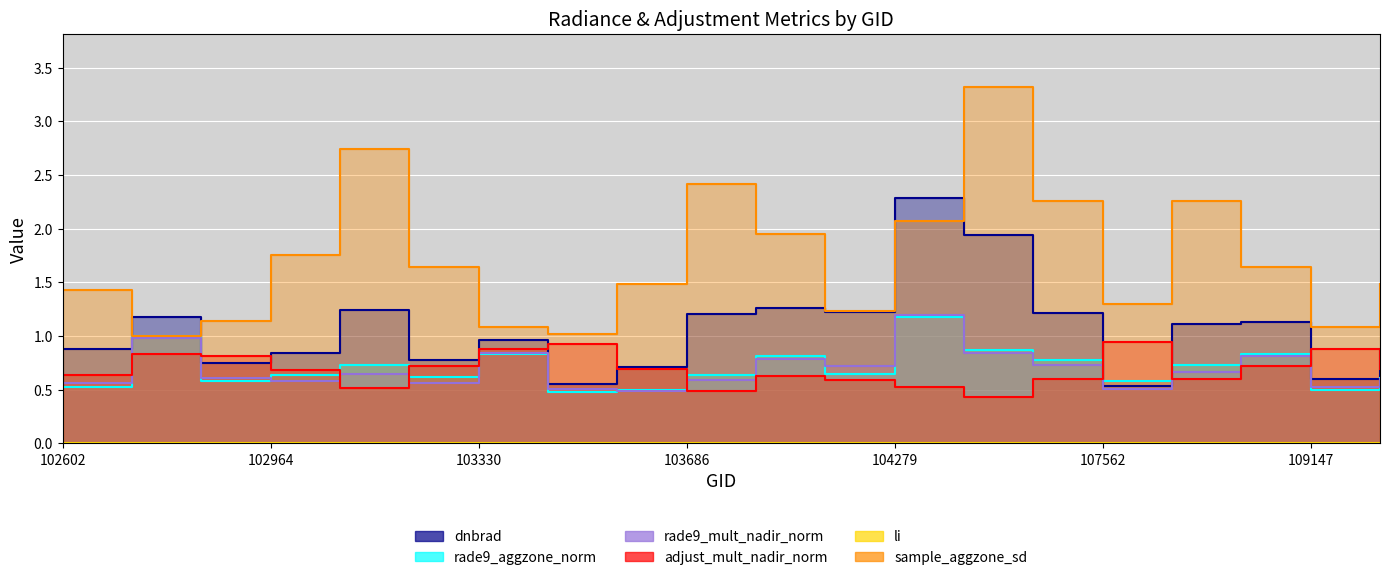

The dnbrad series shows 0.8 at 102964. True or false?

True